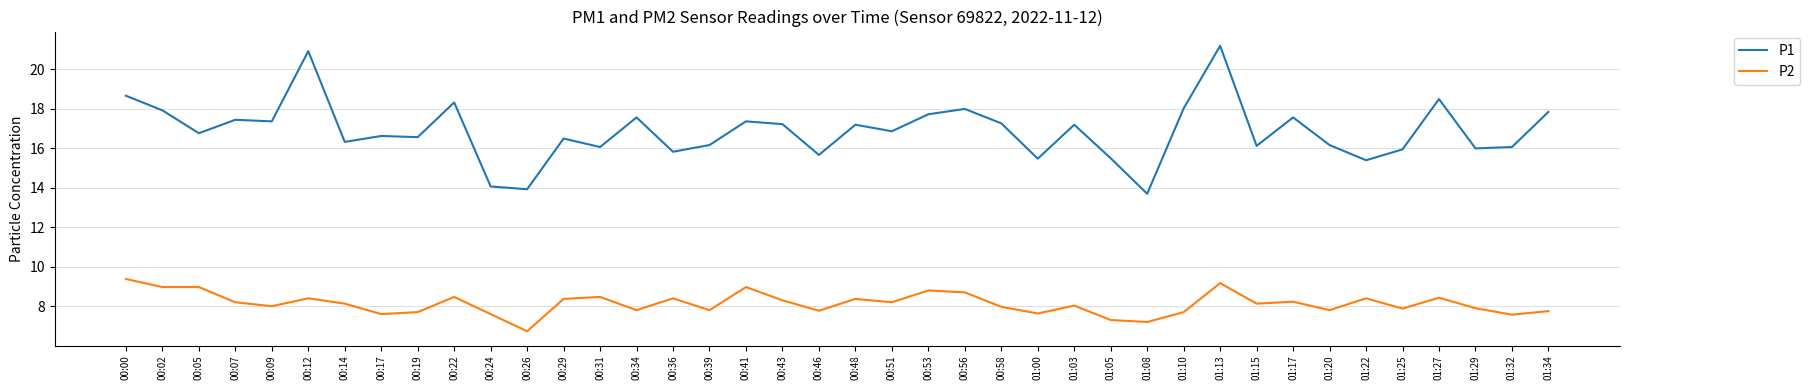

True or false: P2 and P1 cross at least once.

False